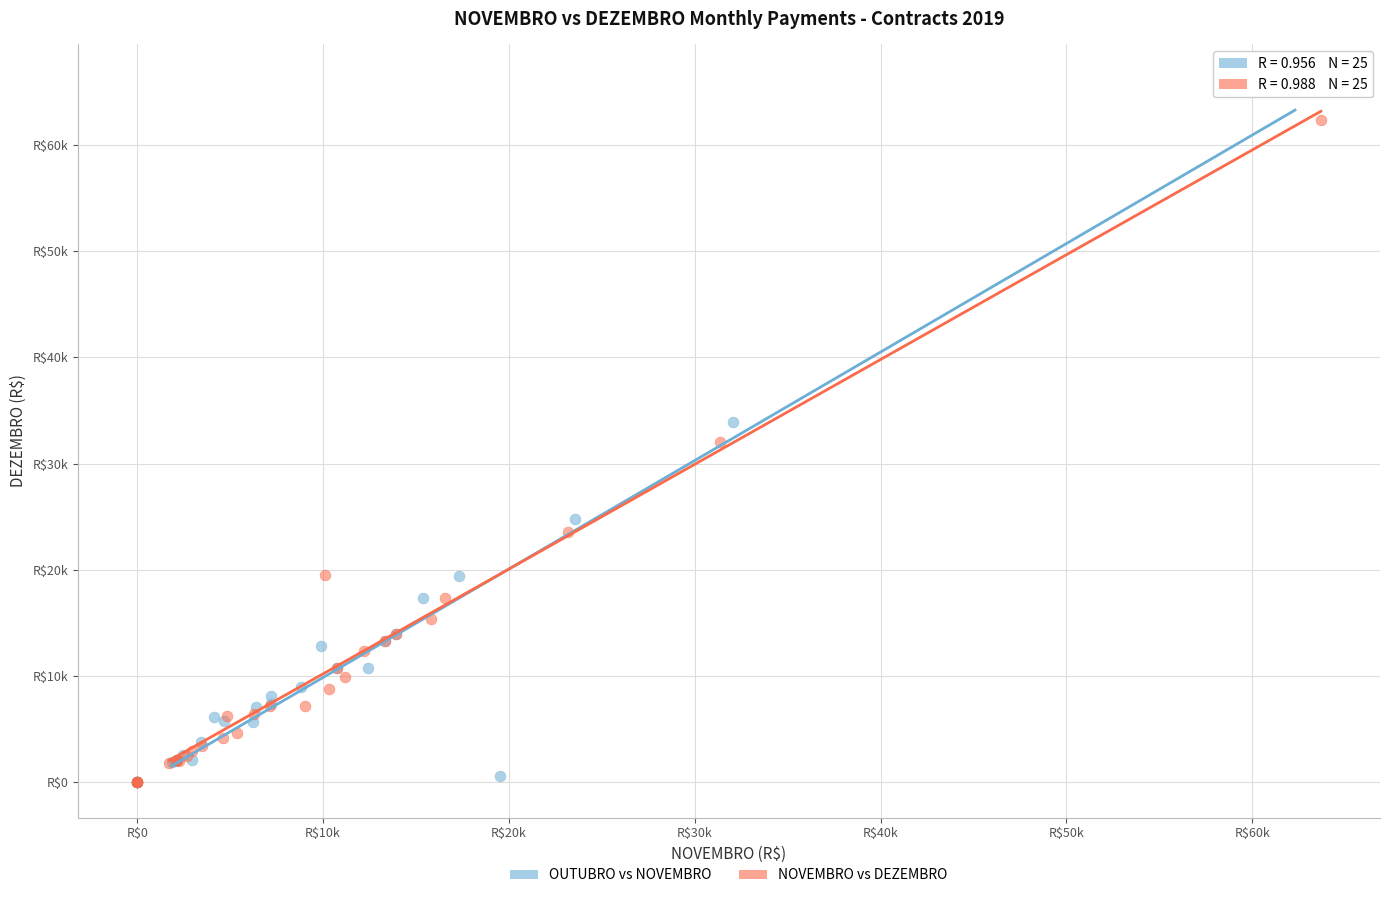

What are all the series names shown in the legend?

OUTUBRO vs NOVEMBRO, NOVEMBRO vs DEZEMBRO